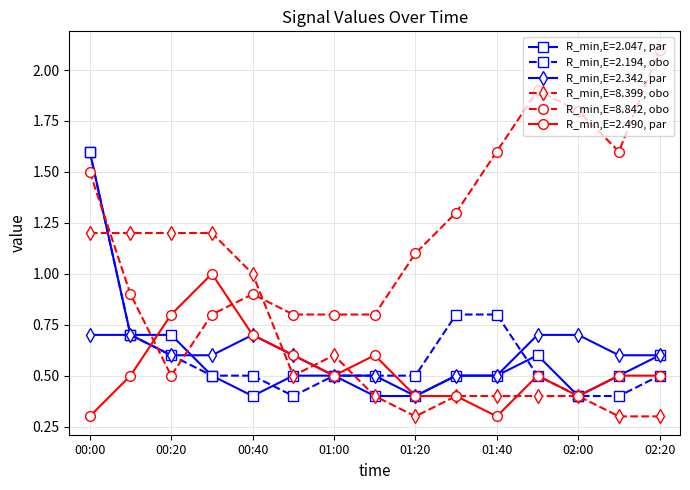

What is the lowest value of the R_min,E=8.842, obo series?

0.5